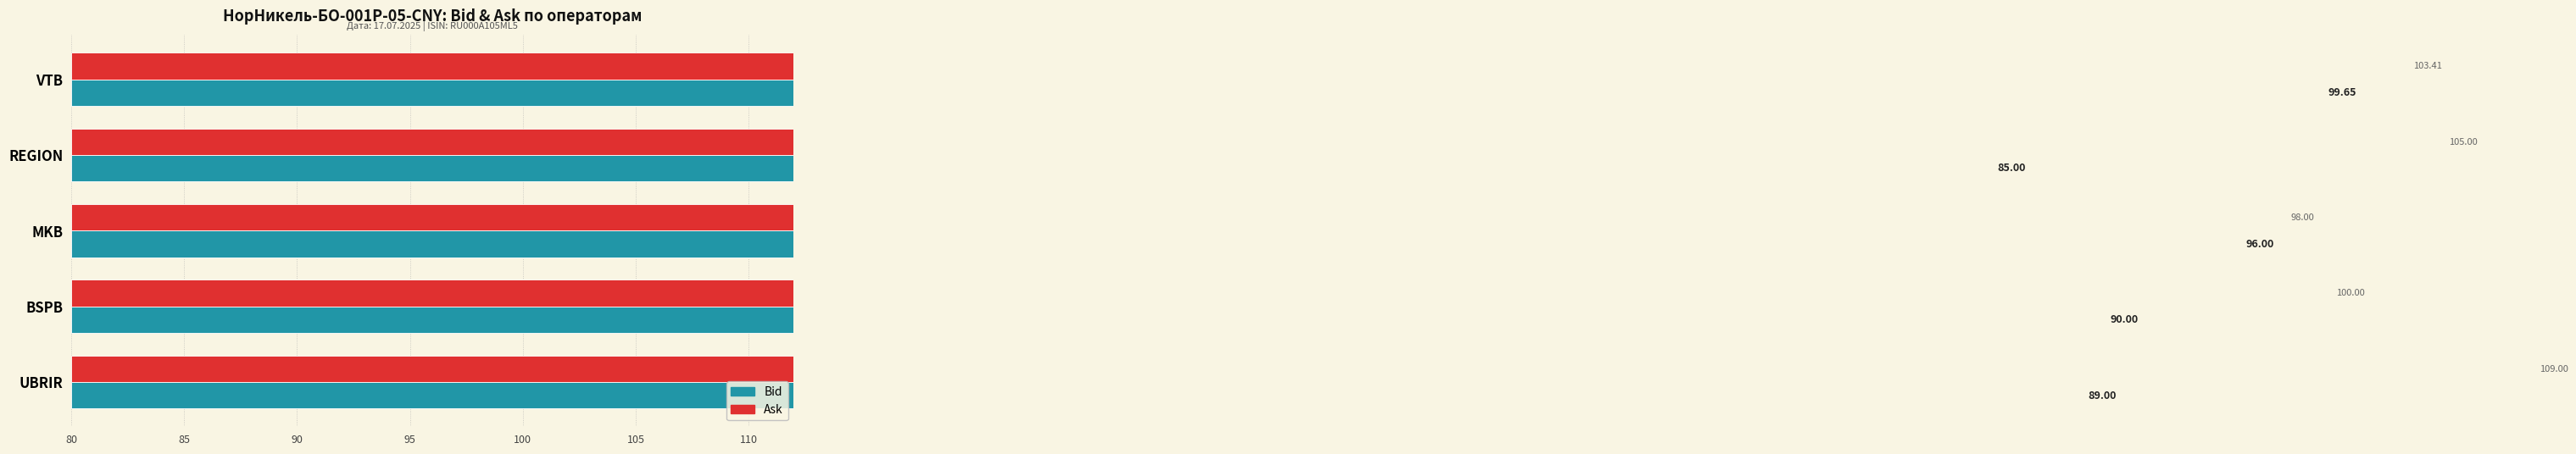

Rank the series at 85 from highest to lowest value.

Ask, Bid